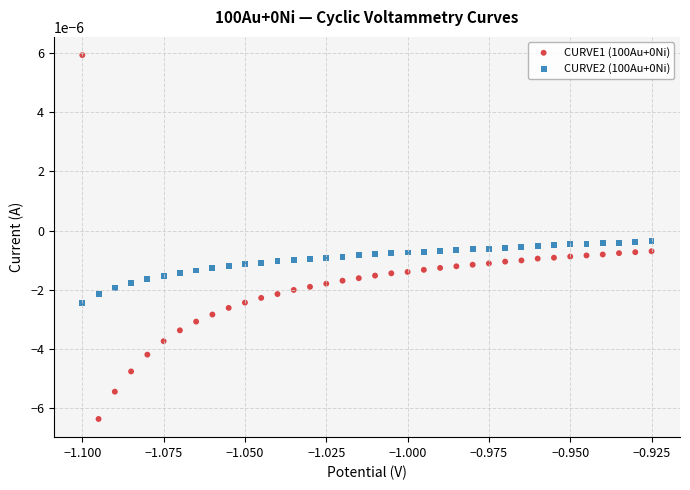

Count the number of points in this scatter plot.

72